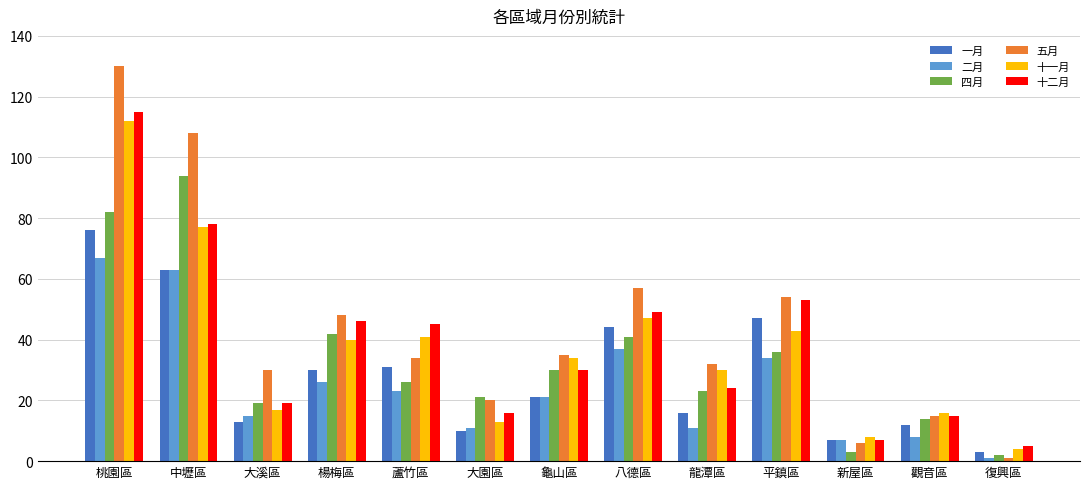

What is the sum of the 五月 values at 平鎮區 and 觀音區?

69